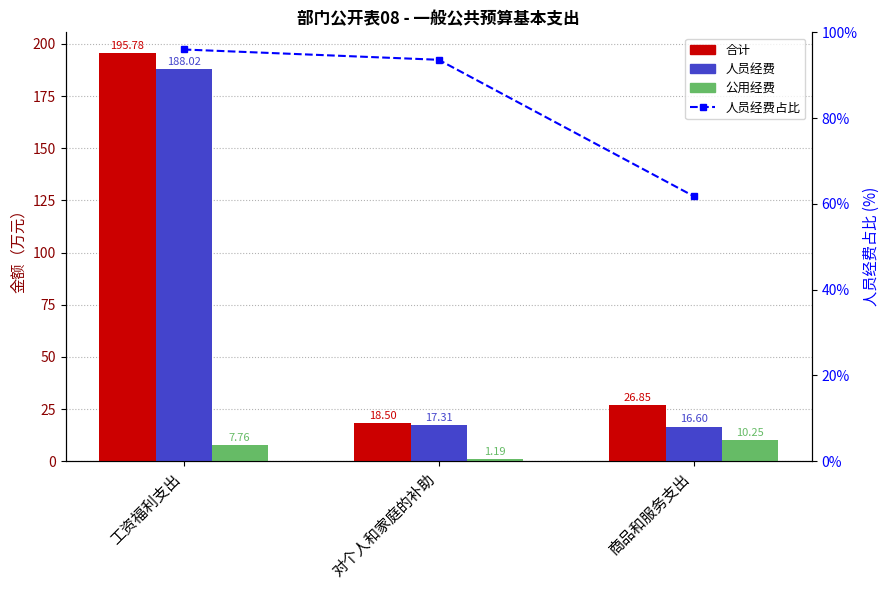

At which category is the sum across all series the highest?

工资福利支出